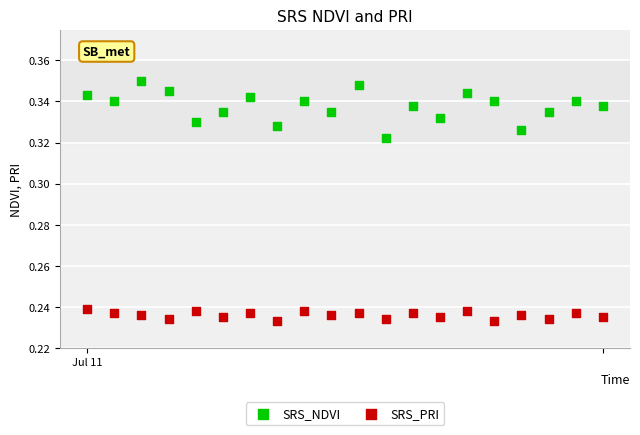

Which series has the largest Y range (max minus min)?

SRS_NDVI